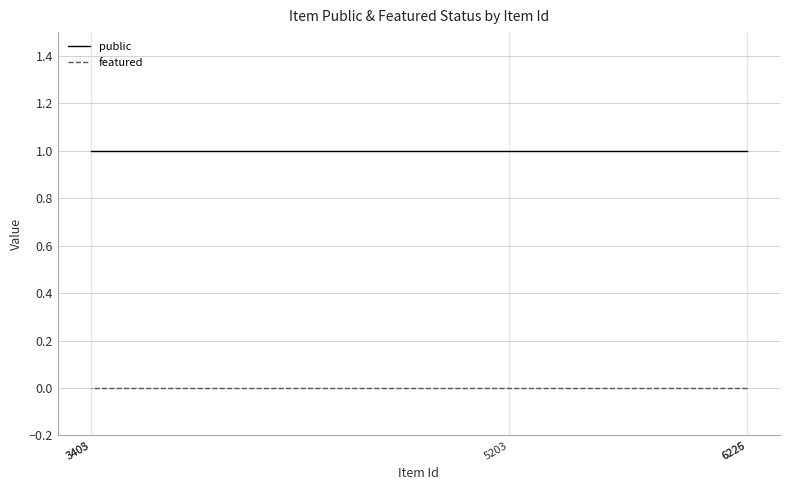

Reading left to right, extract all data points from this chart.

public: 1	1	1	1	1
featured: 0	0	0	0	0